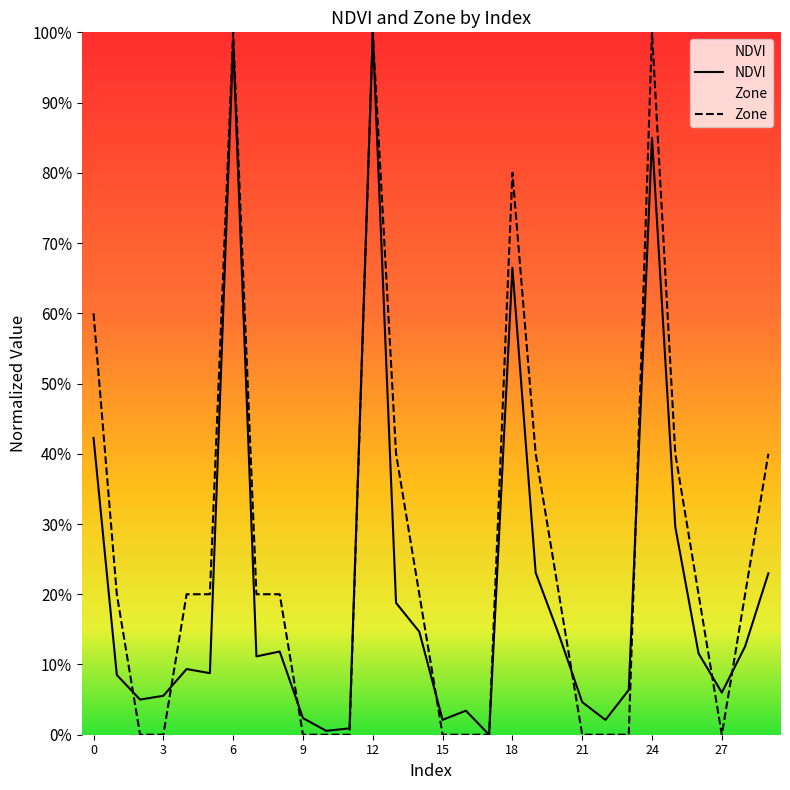

How many times do Zone and NDVI cross each other?

8